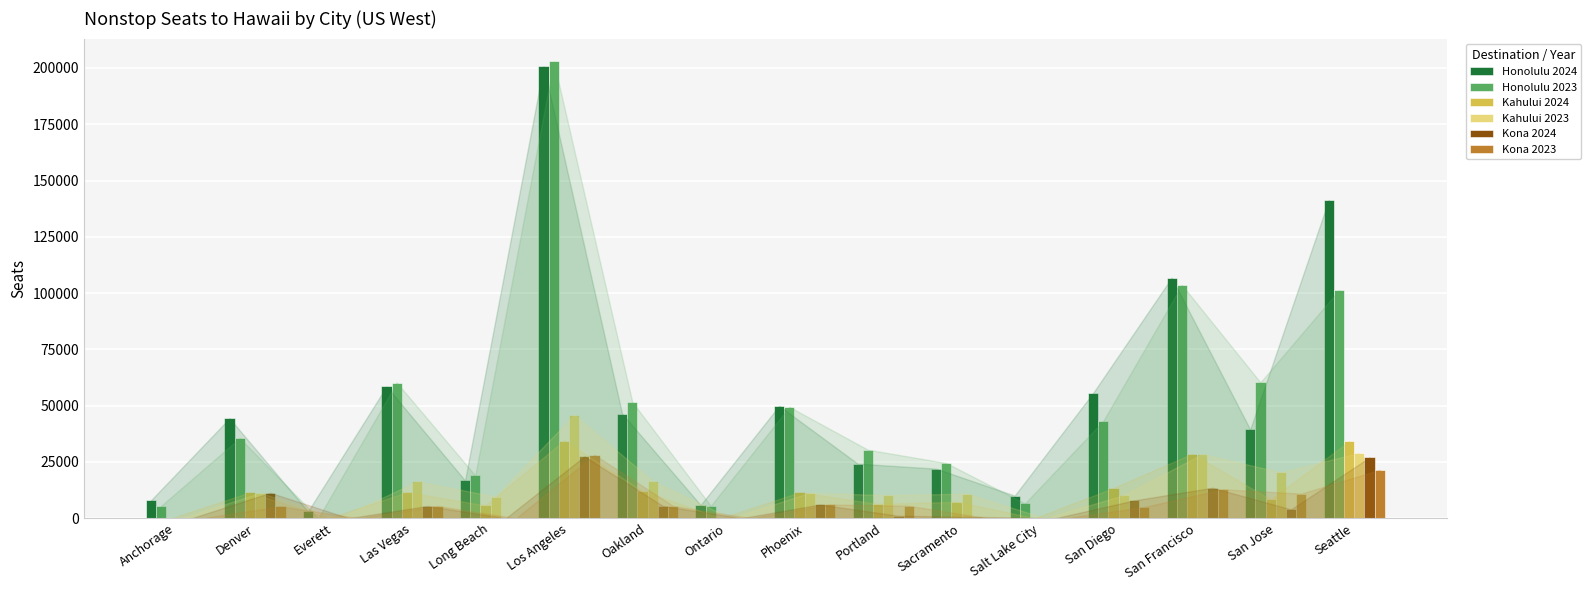

True or false: Kahului 2024 has a value of 13479 at Los Angeles.

False